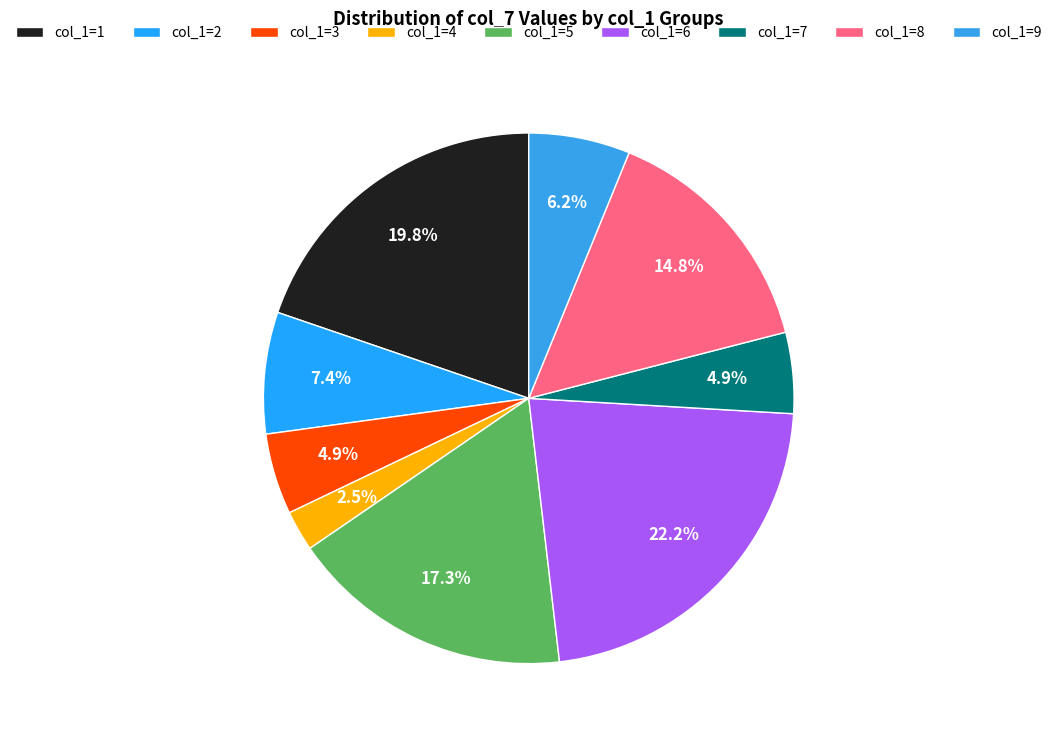

How many slices are in this pie chart?

9